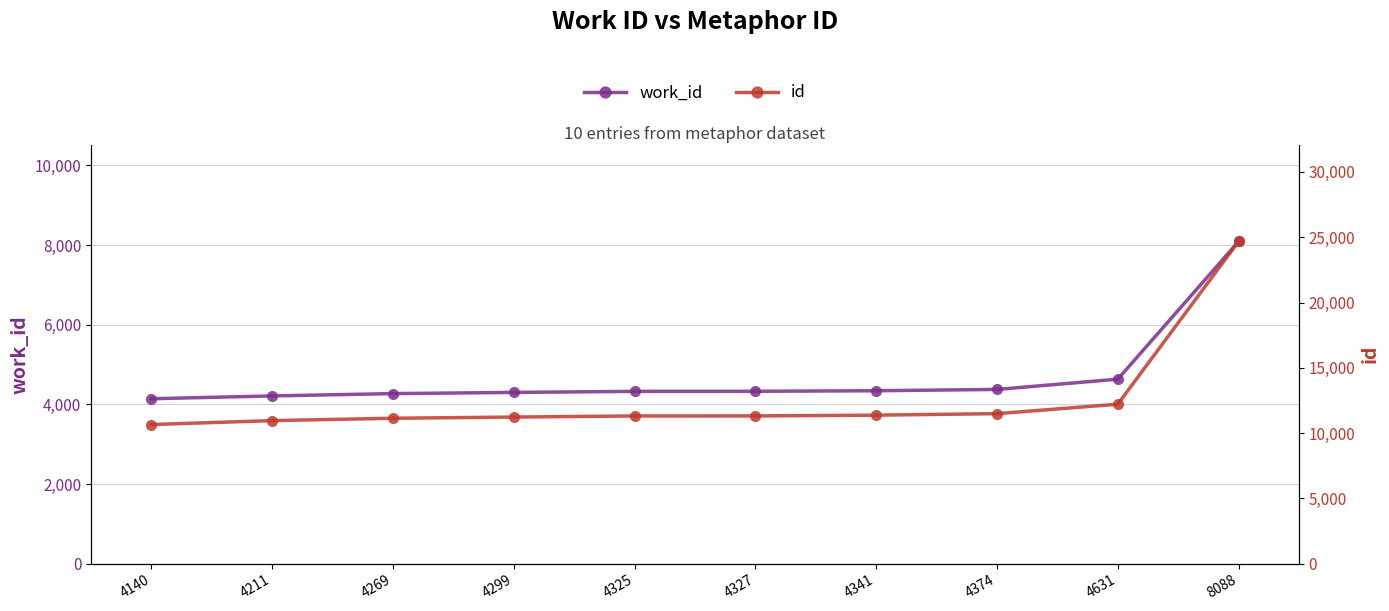

What is the sum of all work_id values?

47005